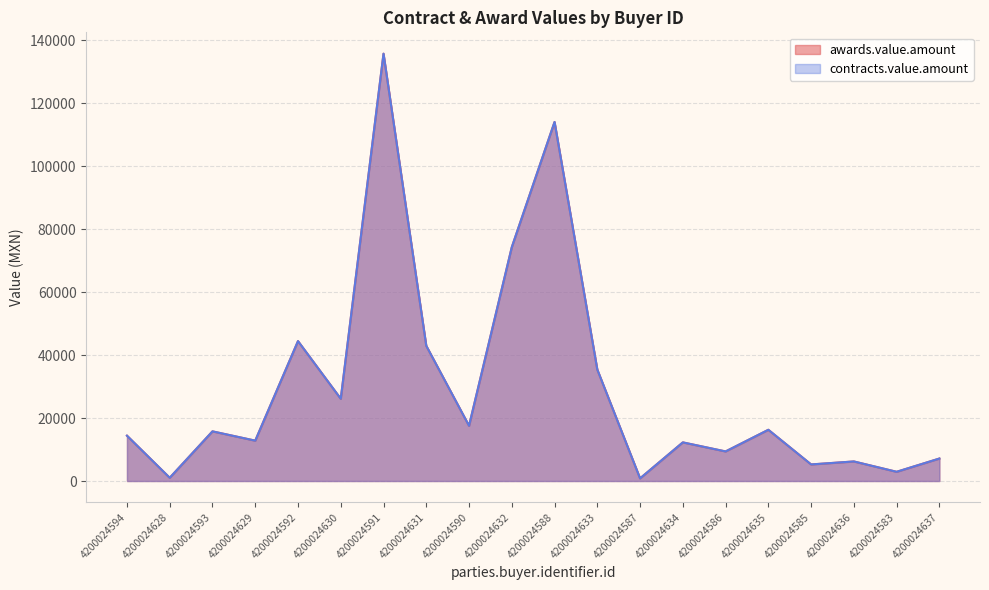

Where does the contracts.value.amount series first go above 15775?

4200024593